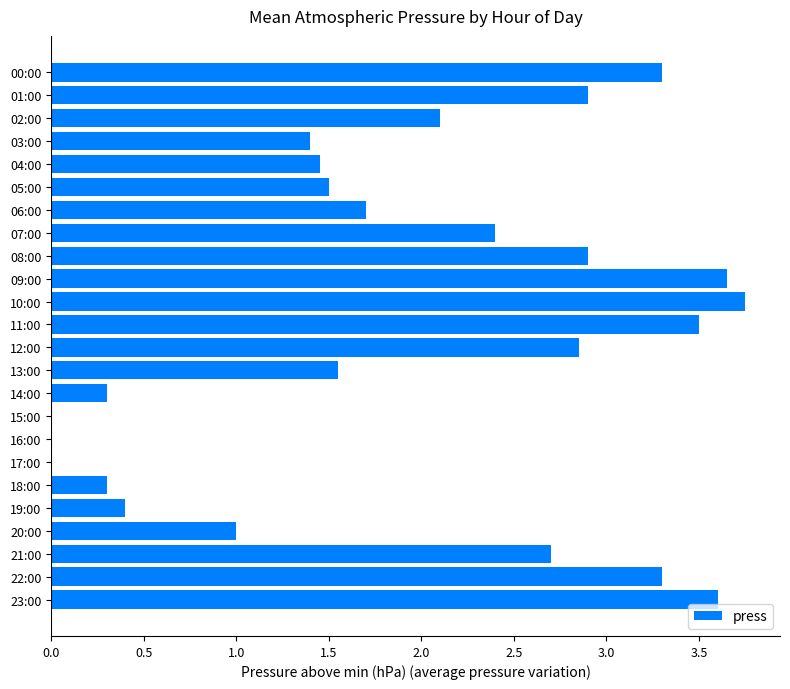

Where is the data nearest to the value 1?

20:00